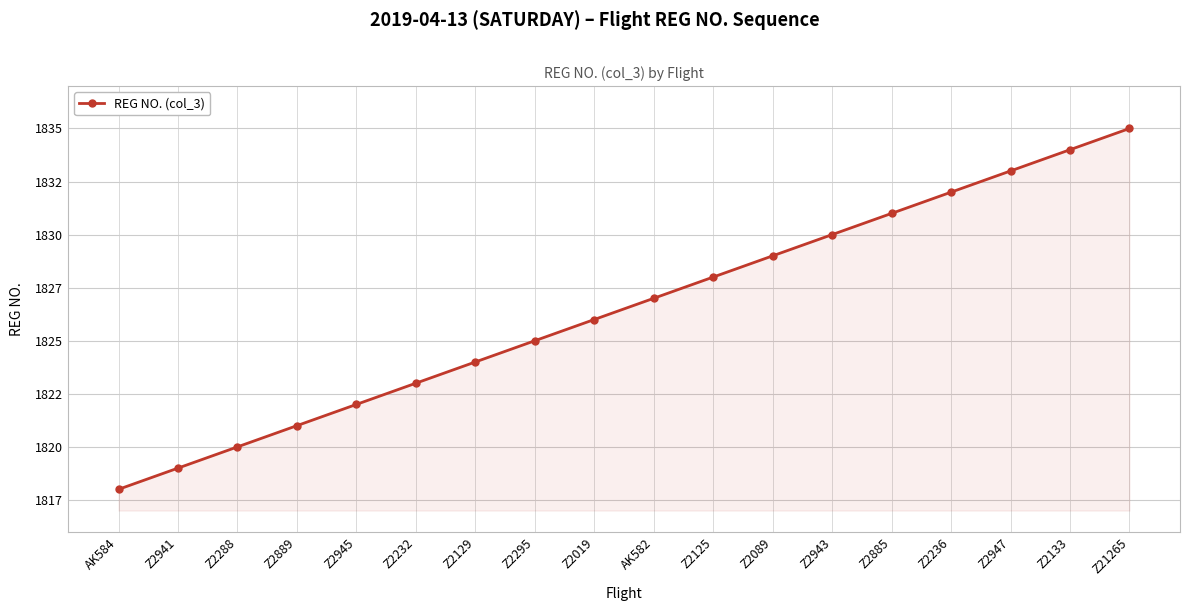

Rank the categories by value from highest to lowest.

Z21265, Z2133, Z2947, Z2236, Z2885, Z2943, Z2089, Z2125, AK582, Z2019, Z2295, Z2129, Z2232, Z2945, Z2889, Z2288, Z2941, AK584